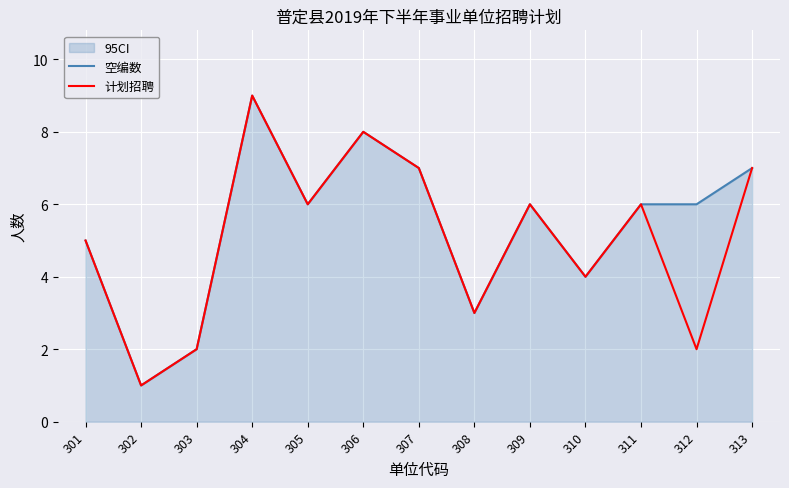

Reading left to right, transcribe all the data shown in this chart.

空编数: 301=5	302=1	303=2	304=9	305=6	306=8	307=7	308=3	309=6	310=4	311=6	312=6	313=7
计划招聘: 301=5	302=1	303=2	304=9	305=6	306=8	307=7	308=3	309=6	310=4	311=6	312=2	313=7